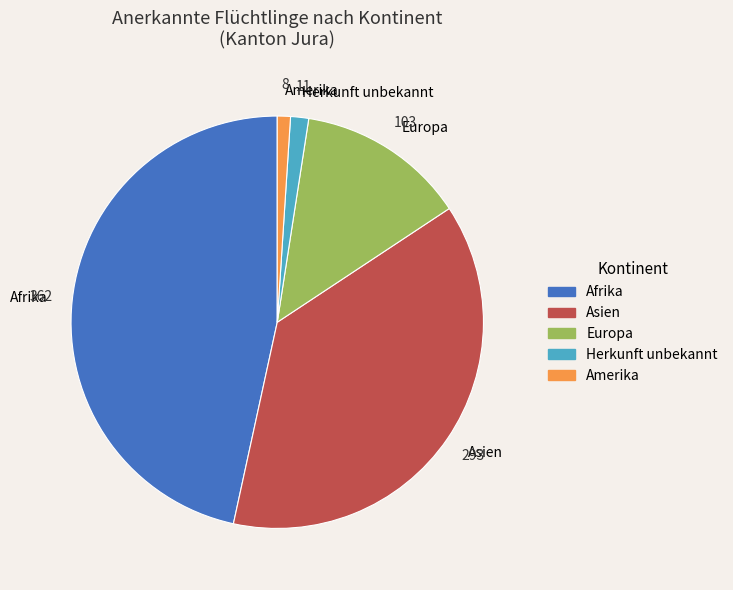

Which has a higher value, Europa or Amerika?

Europa